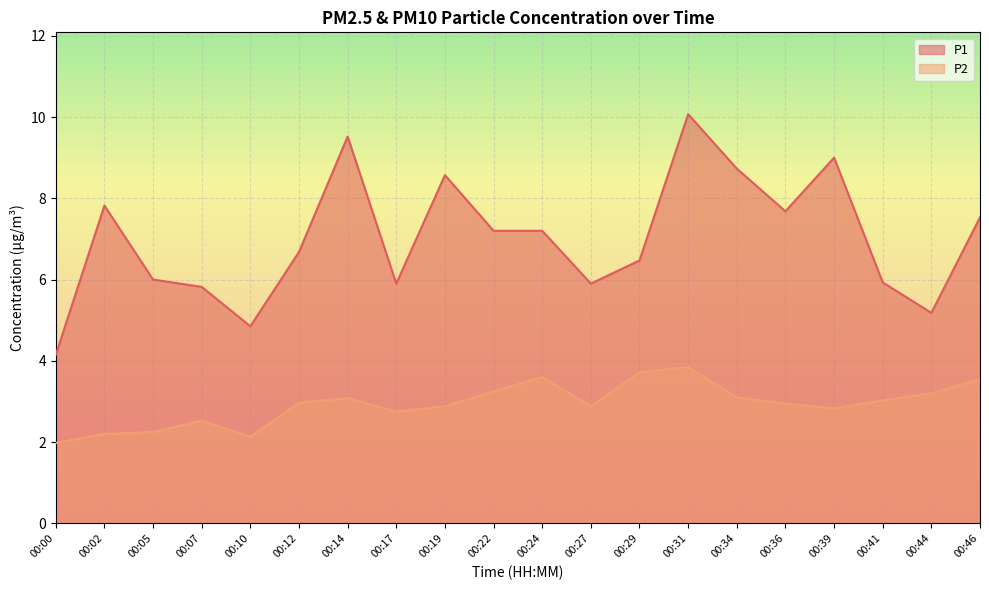

What is the total value across all series at 00:34?

11.8